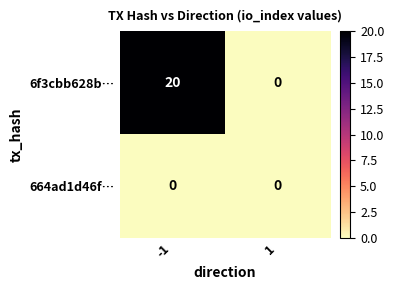

Reading left to right, transcribe all the data shown in this chart.

6f3cbb628b…: -1=20	1=0
664ad1d46f…: -1=0	1=0